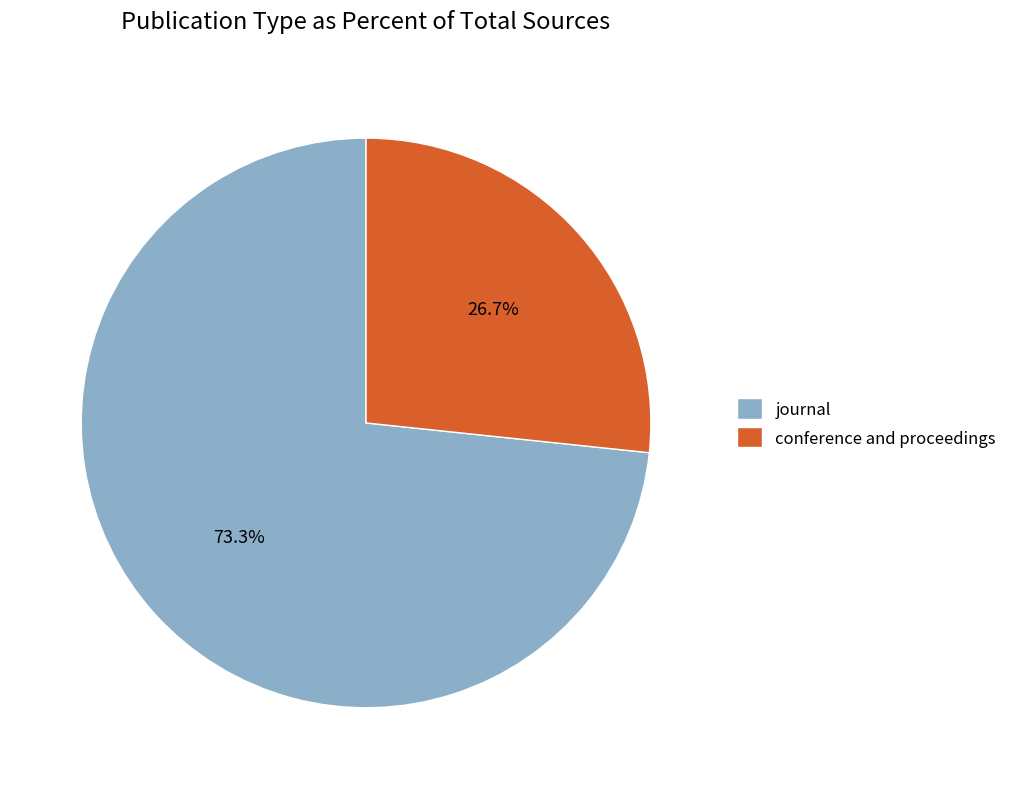

To the nearest percent, what portion does journal represent?

73%